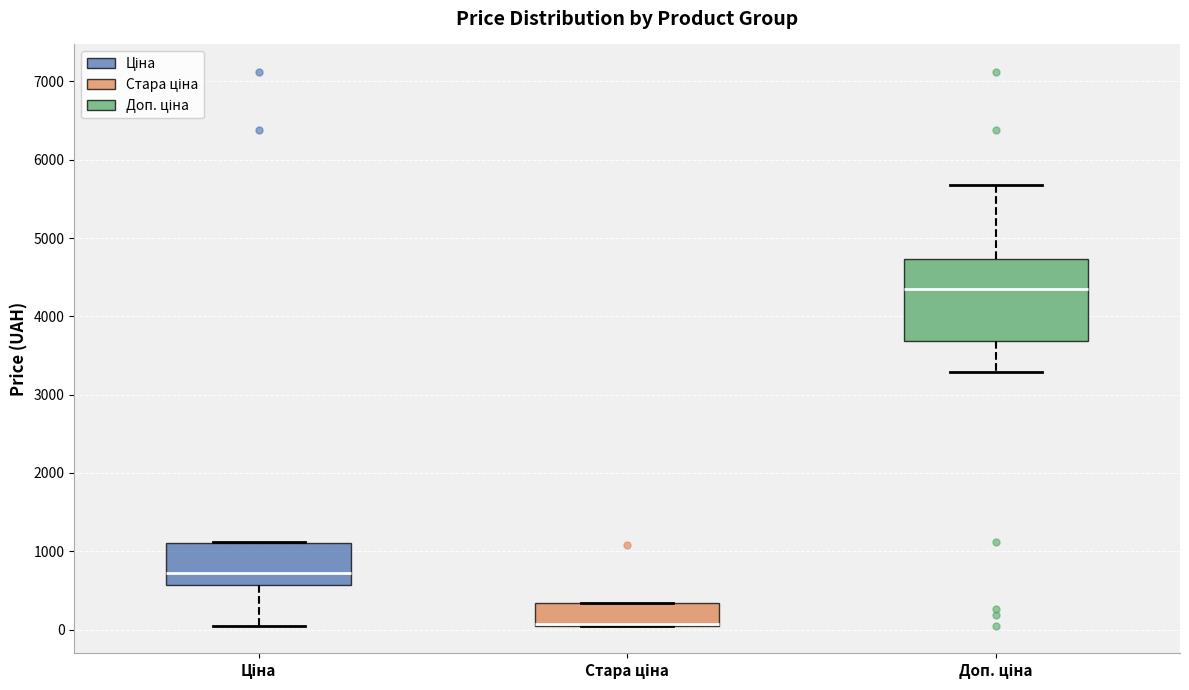

Reading left to right, transcribe this box plot: for each box, give where its median line is, the range the box spans, and where its two whiskers end, as read against the y-axis. The values are not printed on the chart, so give them approximately, as read against the axis.

Ціна: median 700, box 600 to 1100, whiskers 0 to 1100
Стара ціна: median 100 (drawn on the box's lower edge), box 0 to 300, whiskers 0 to 300
Доп. ціна: median 4400, box 3700 to 4700, whiskers 3300 to 5700